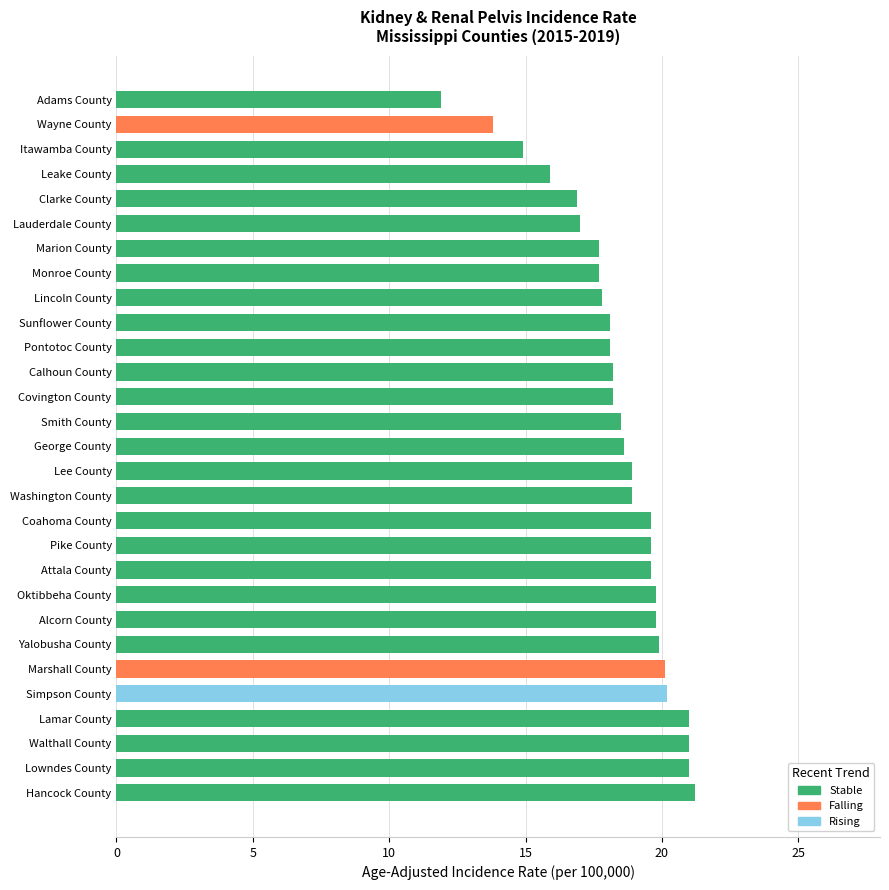

Approximately how many times larger is the value at Marshall County compared to Alcorn County?

1.0